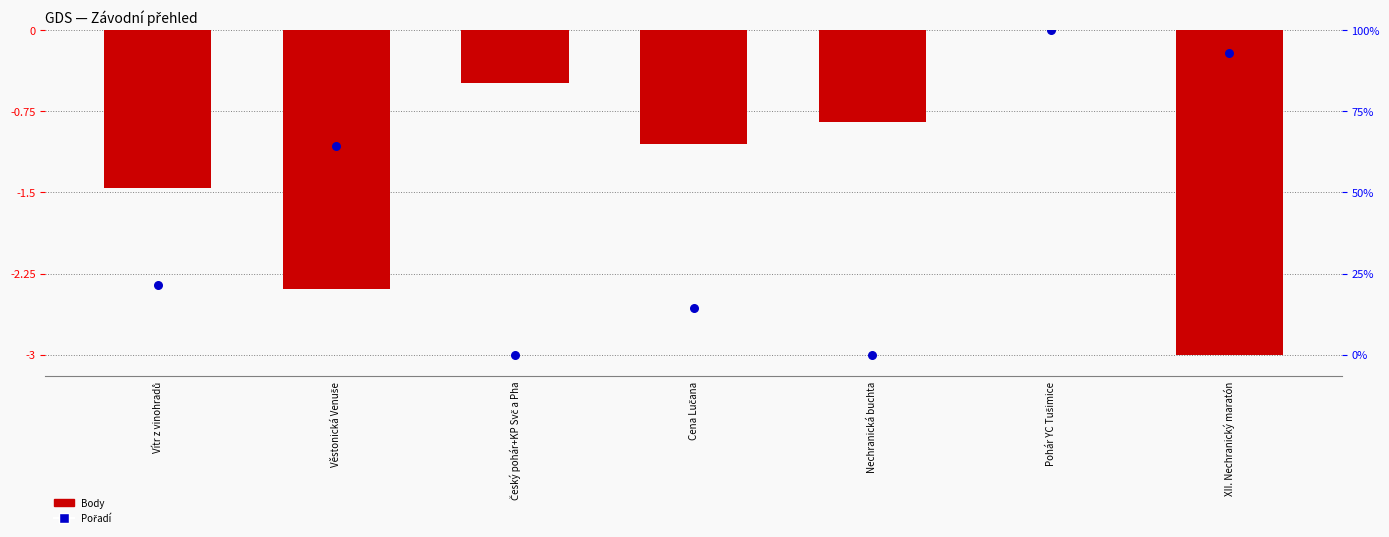

Which series reaches the minimum Y coordinate?

Body (normalized)